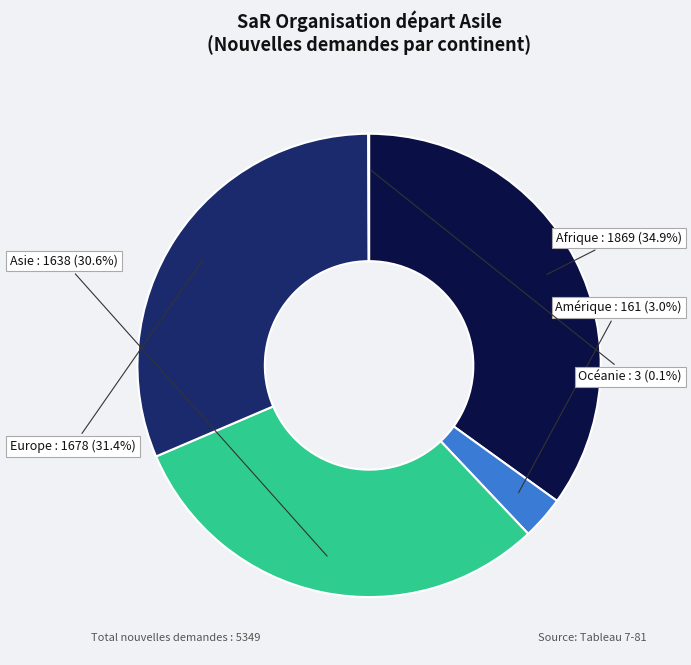

What percentage is the Afrique slice, to the nearest percent?

35%